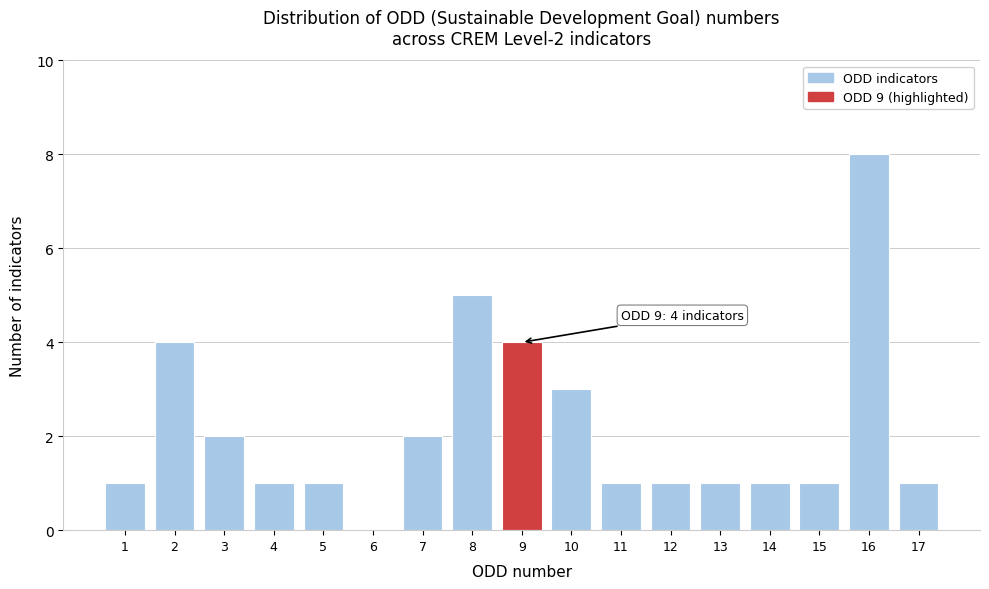

Reading left to right, list all the values displayed in this chart.

1=1	2=4	3=2	4=1	5=1	6=0	7=2	8=5	9=4	10=3	11=1	12=1	13=1	14=1	15=1	16=8	17=1